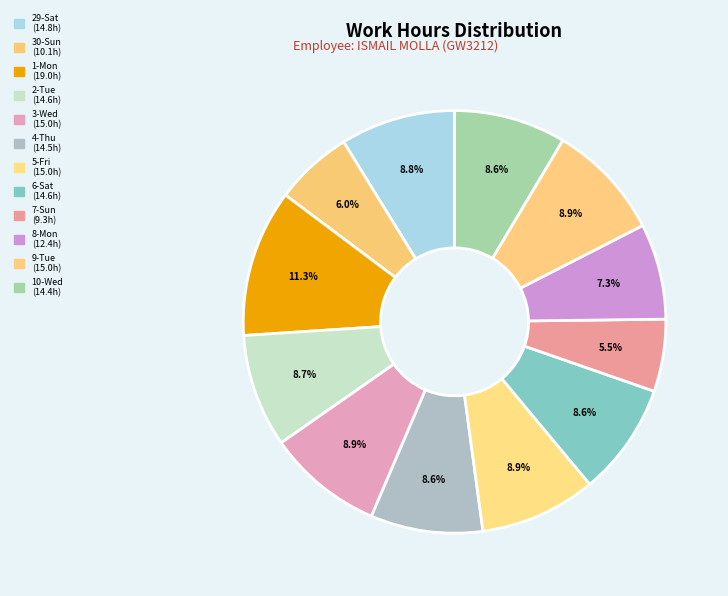

Does any single category account for the majority?

No